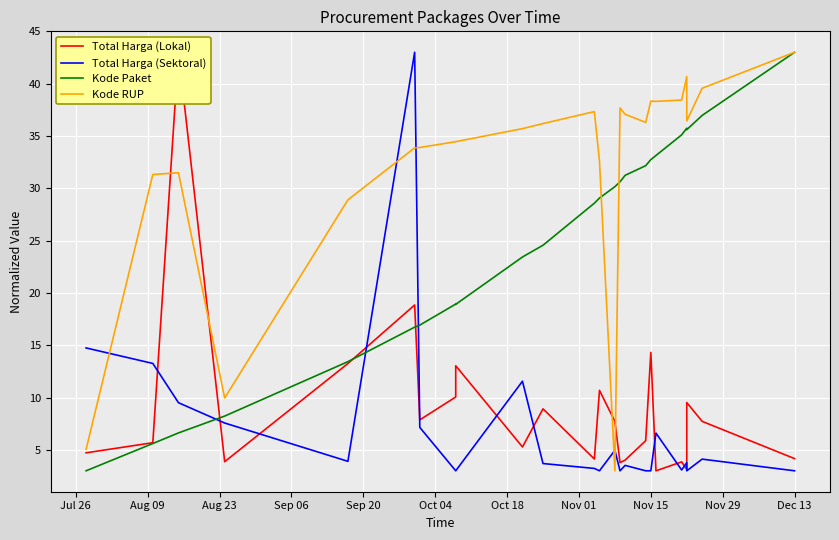

Rank the series by their maximum value, from highest to lowest.

Total Harga (Lokal), Total Harga (Sektoral), Kode Paket, Kode RUP